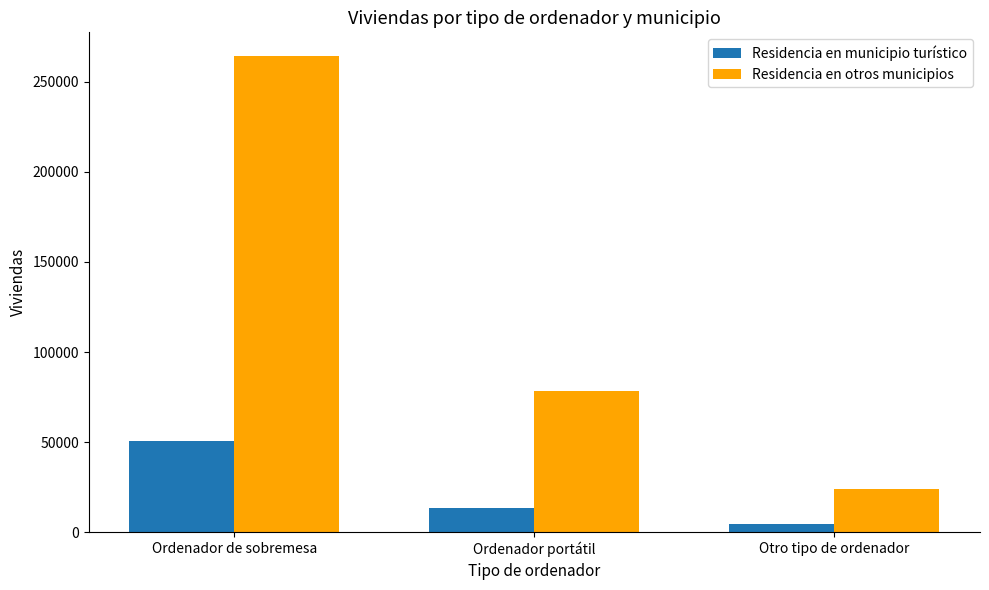

What is the greatest value displayed?

264252